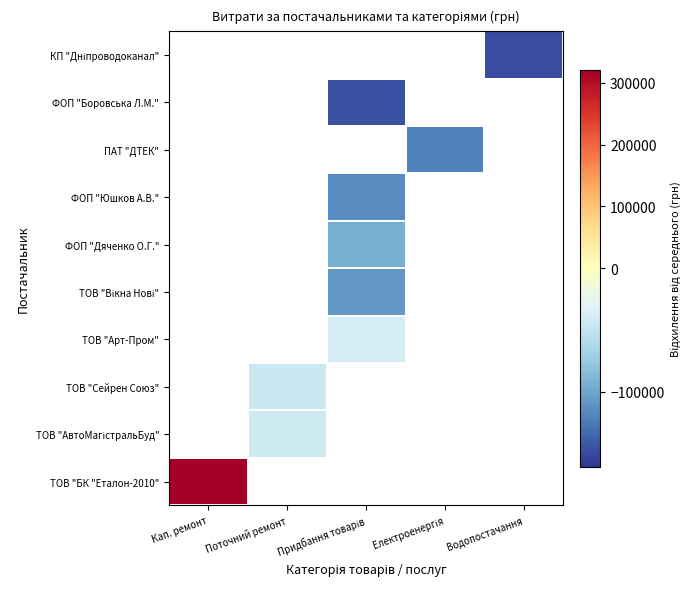

What is the smallest value displayed?

-148405.3